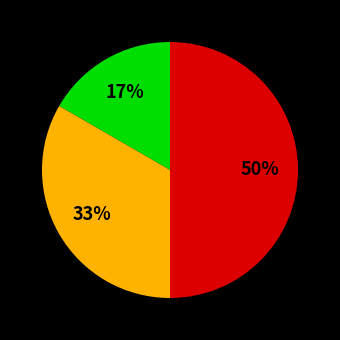

To the nearest percent, what is the difference between the largest and smallest slice percentages?

33%